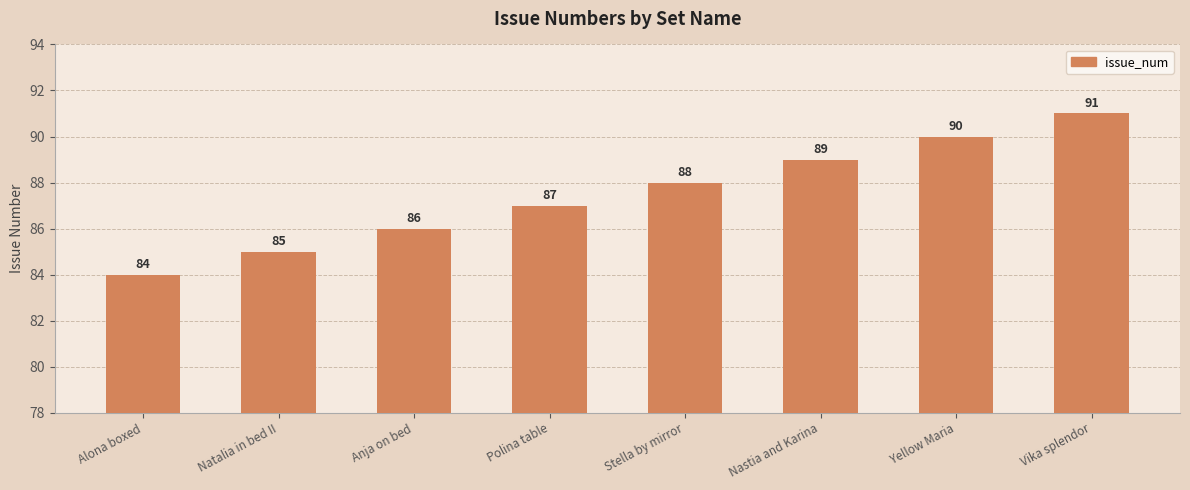

What is the change in value from Stella by mirror to Yellow Maria?

+2